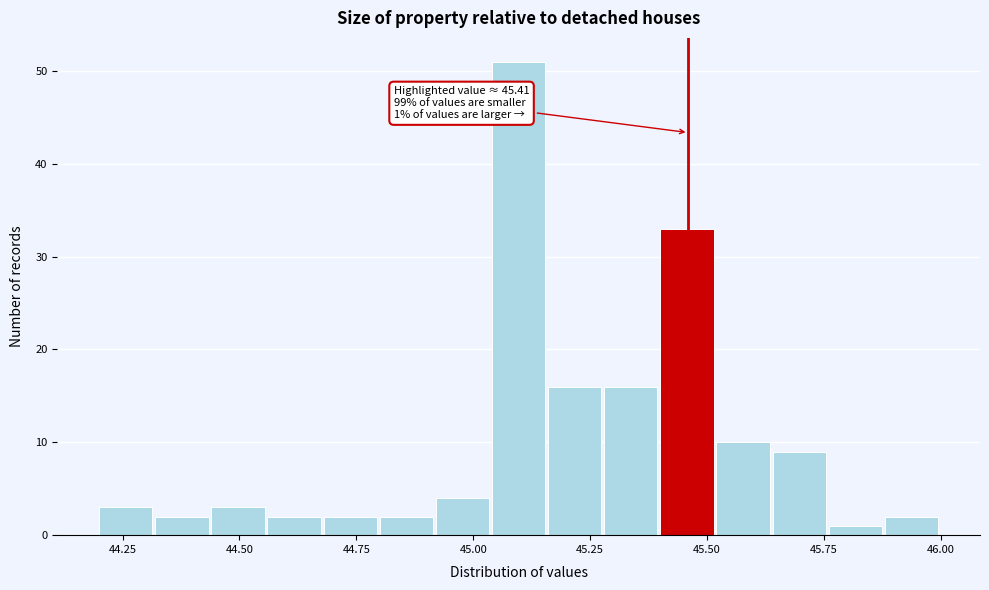

Read against the x-axis, roughly where is the centre of the tallest bar?

45.10